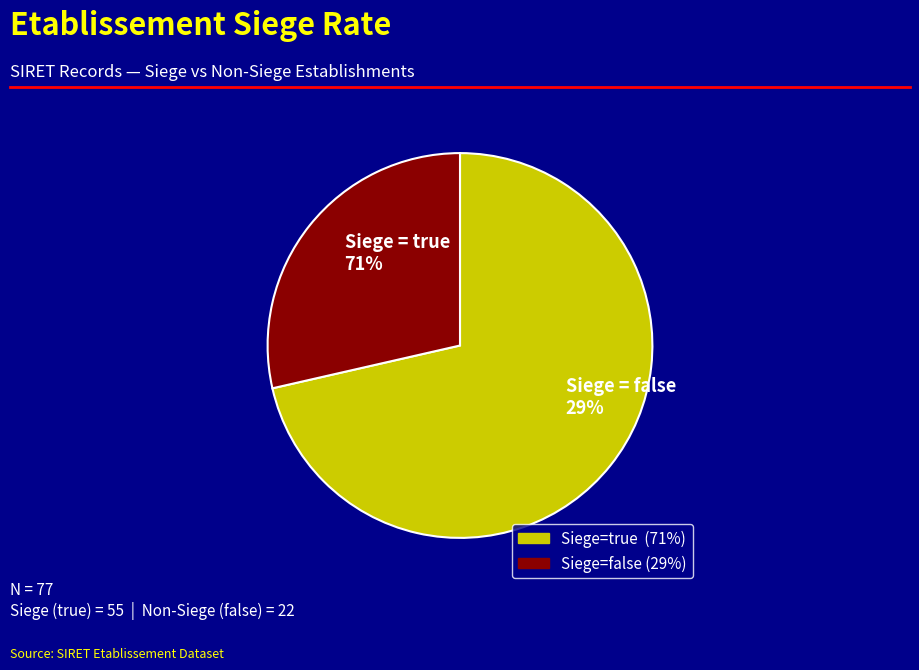

What portion of the pie excludes true?

28.6%